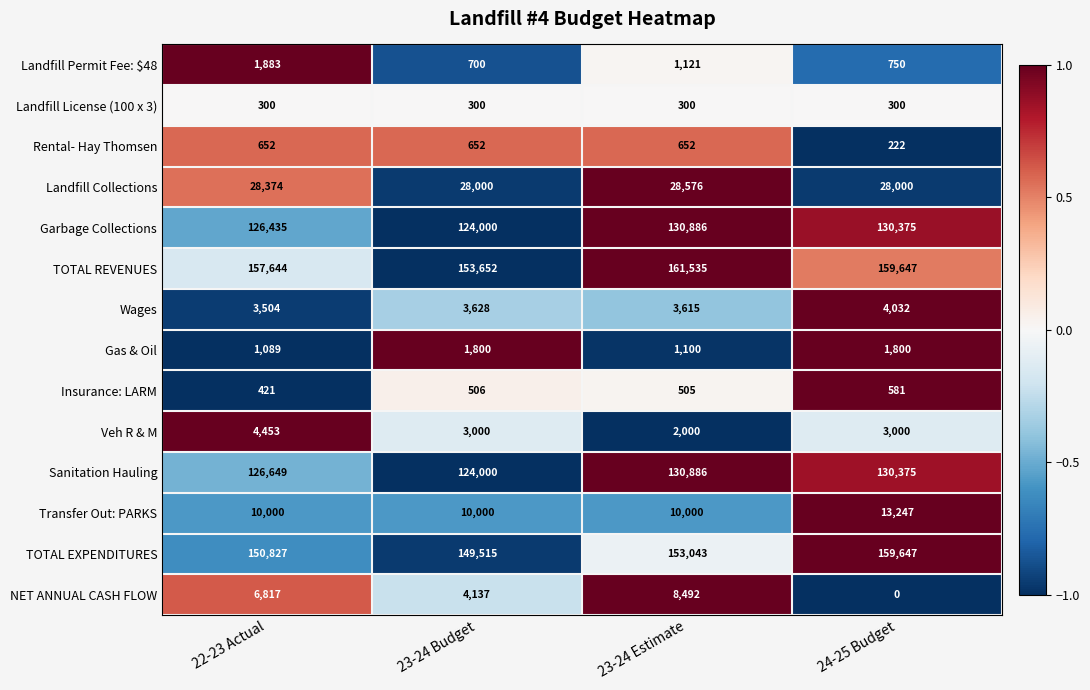

Which category has the highest value across all series?

23-24 Estimate